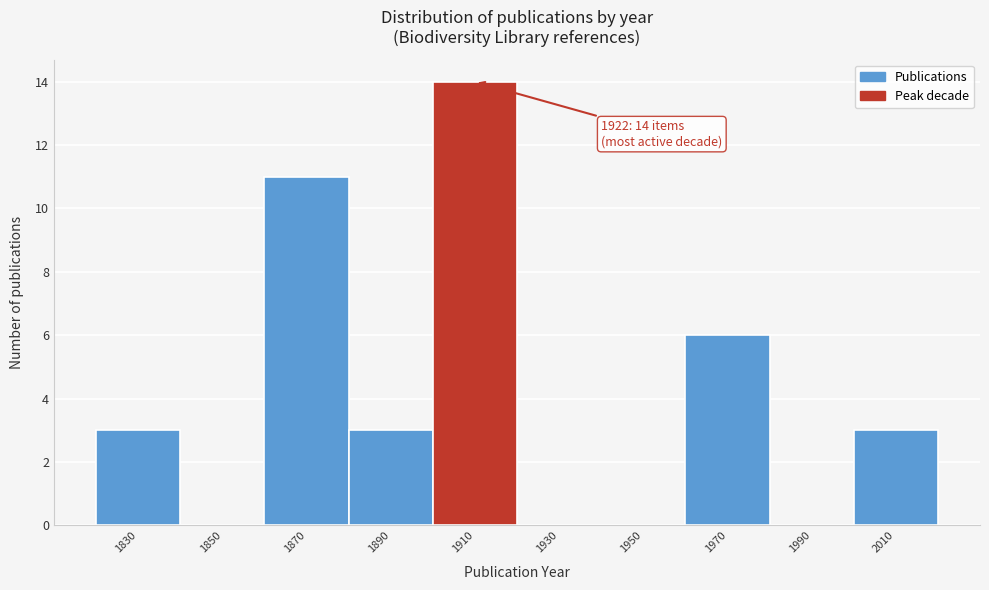

Reading left to right, extract all data points from this chart.

1830=3	1850=0	1870=11	1890=3	1910=14	1930=0	1950=0	1970=6	1990=0	2010=3